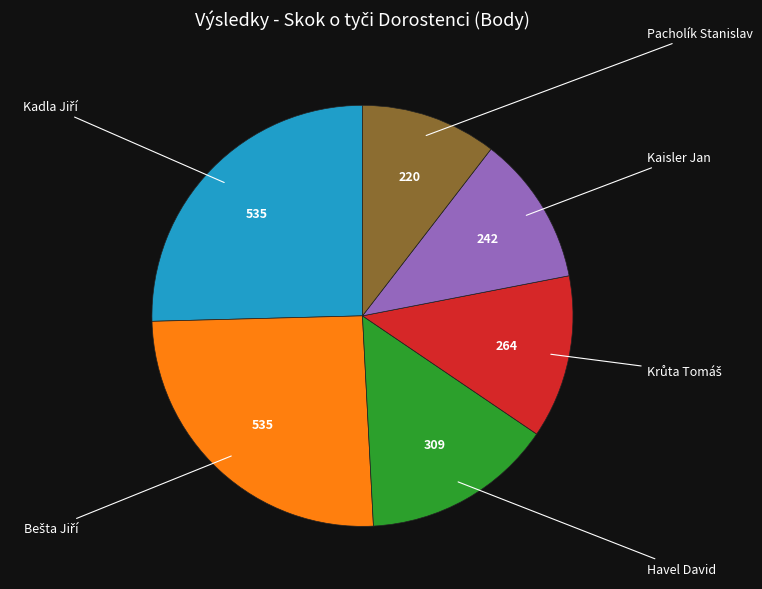

Is the sum of Havel David and Pacholík Stanislav greater than half?

No